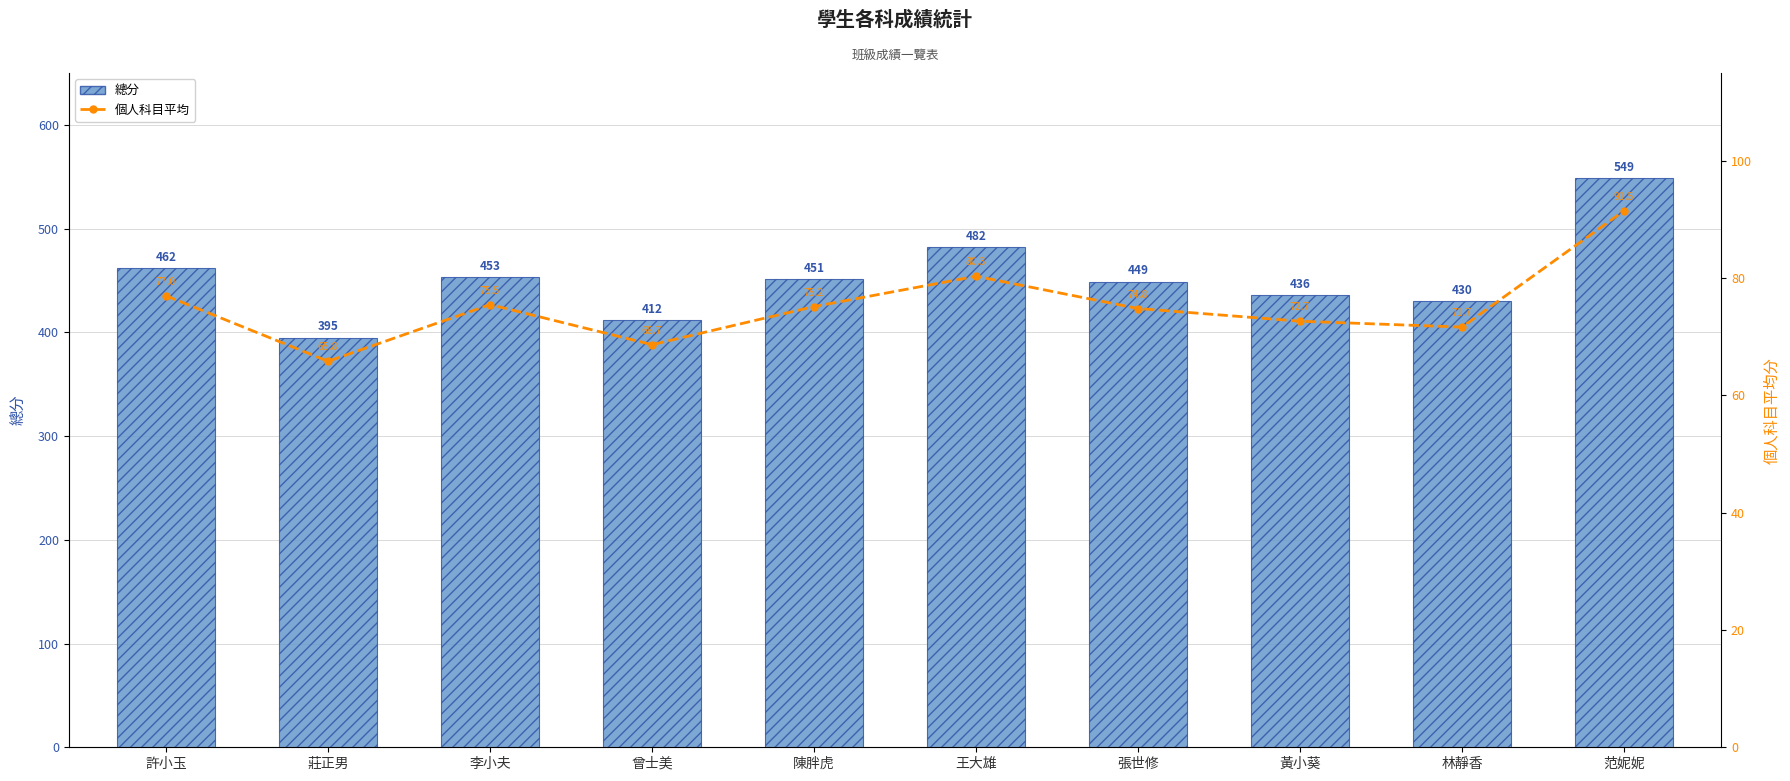

What is the label of the 4th bar from the right?

張世修